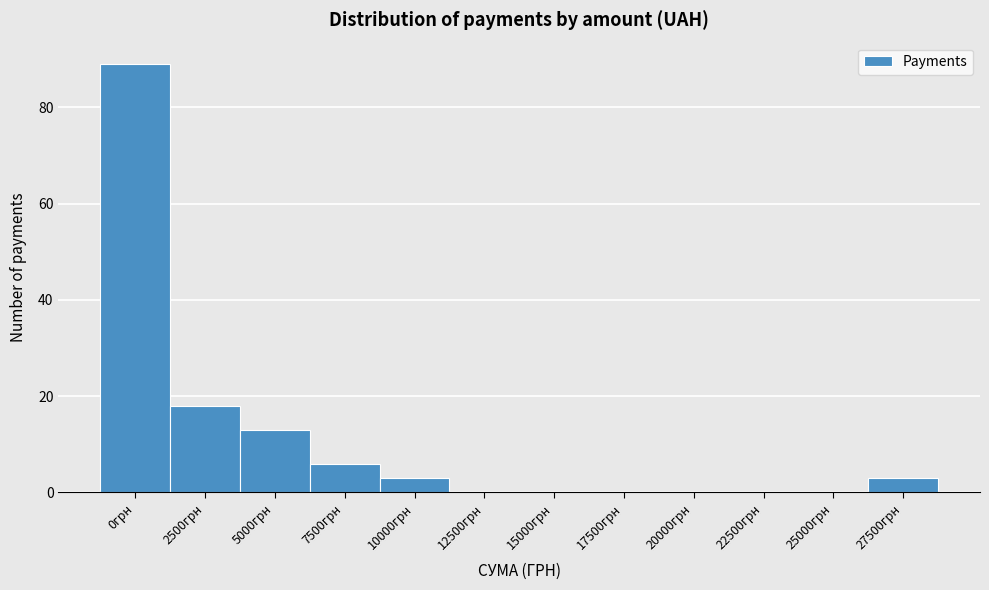

Reading left to right, extract all data points from this chart.

0грн=89	2500грн=18	5000грн=13	7500грн=6	10000грн=3	12500грн=0	15000грн=0	17500грн=0	20000грн=0	22500грн=0	25000грн=0	27500грн=3